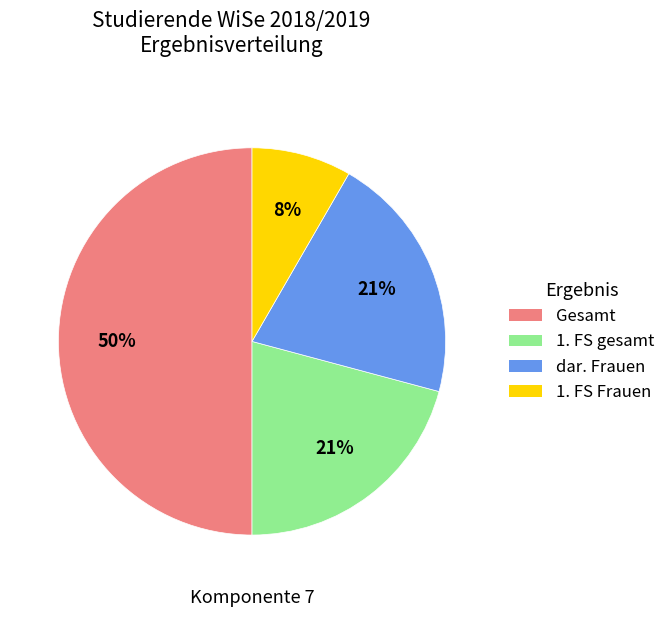

Combined, do dar. Frauen and Gesamt account for over 50%?

Yes